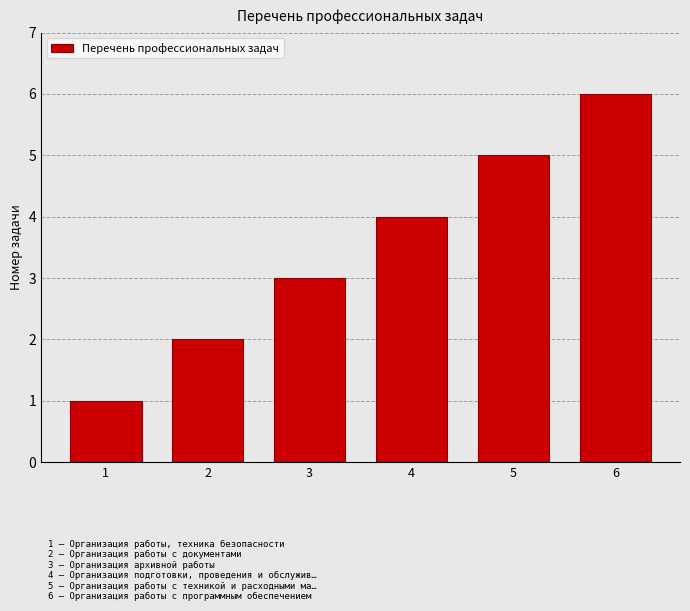

What is the minimum value shown in the chart?

1